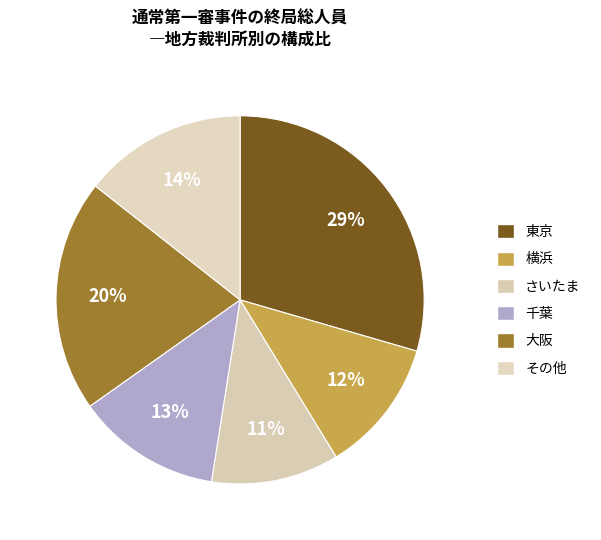

Which slice is the largest?

東京